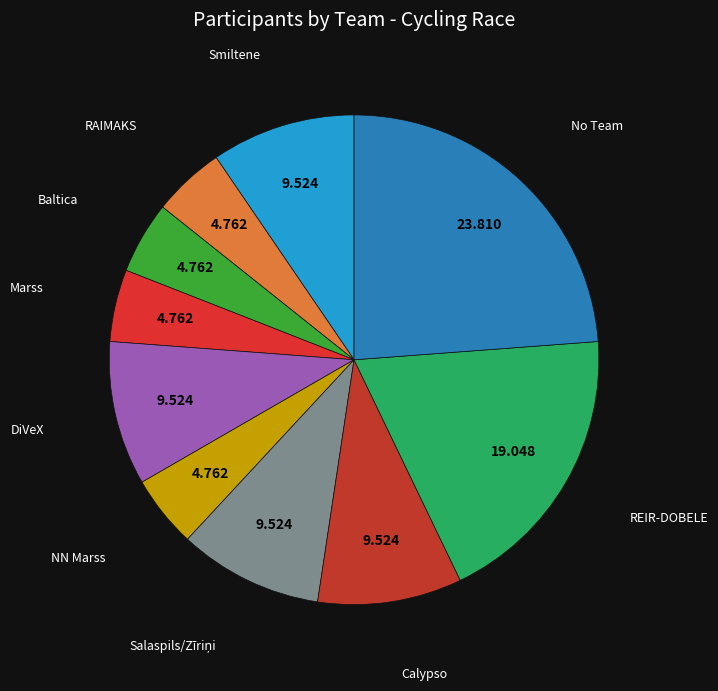

Is there any slice that represents more than half of the pie?

No